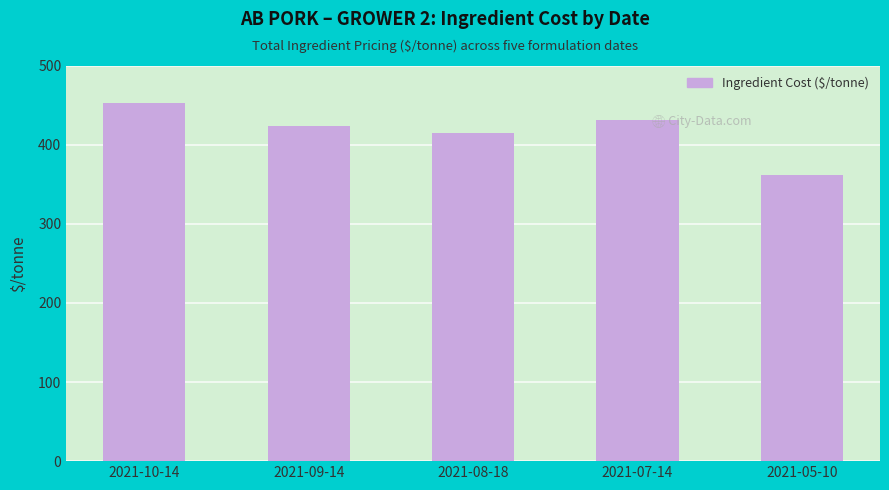

Which has a higher value, 2021-09-14 or 2021-10-14?

2021-10-14